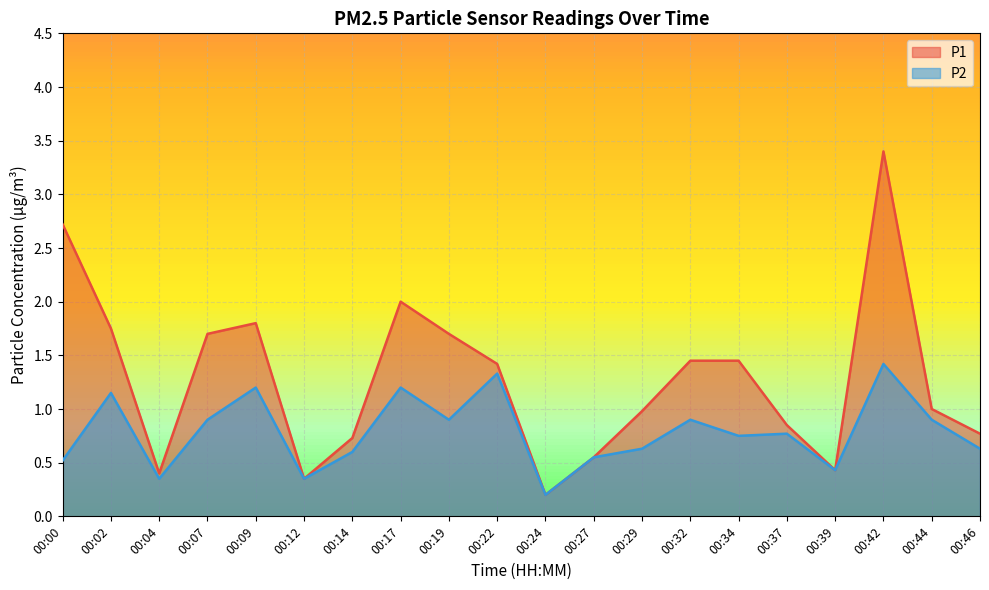

At which label is P1 closest to 1?

00:44